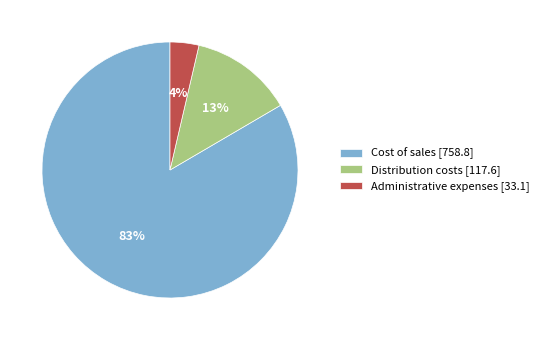

Which has a higher value, Administrative expenses [33.1] or Distribution costs [117.6]?

Distribution costs [117.6]